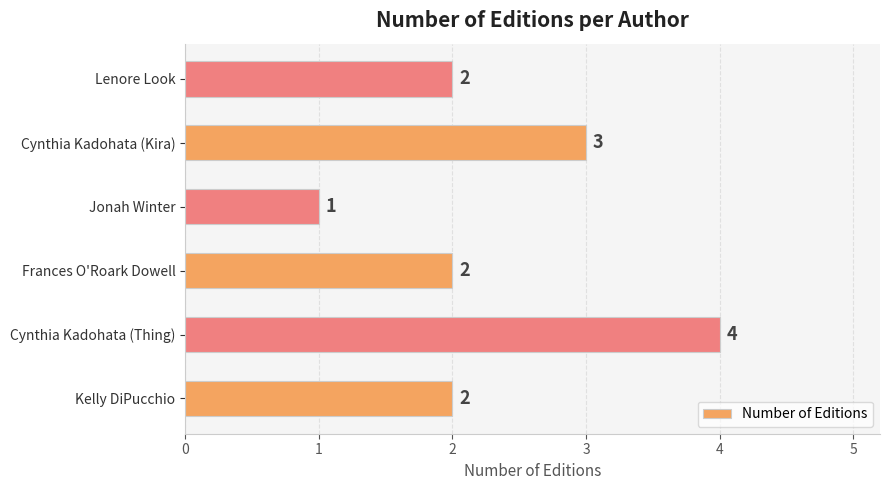

What is the change in value from Frances O'Roark Dowell to Cynthia Kadohata (Kira)?

+1